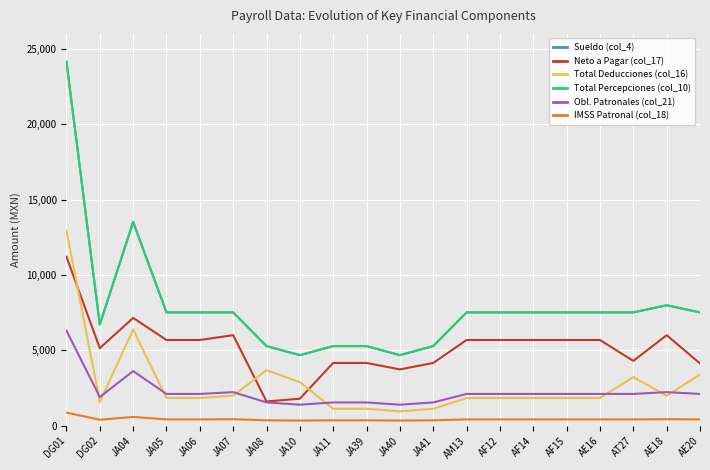

What is the difference between the maximum and second lowest values in the Obl. Patronales (col_21) series?

4912.7